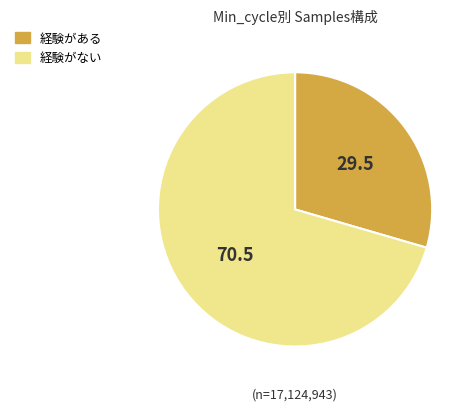

Is there any slice that represents more than half of the pie?

Yes